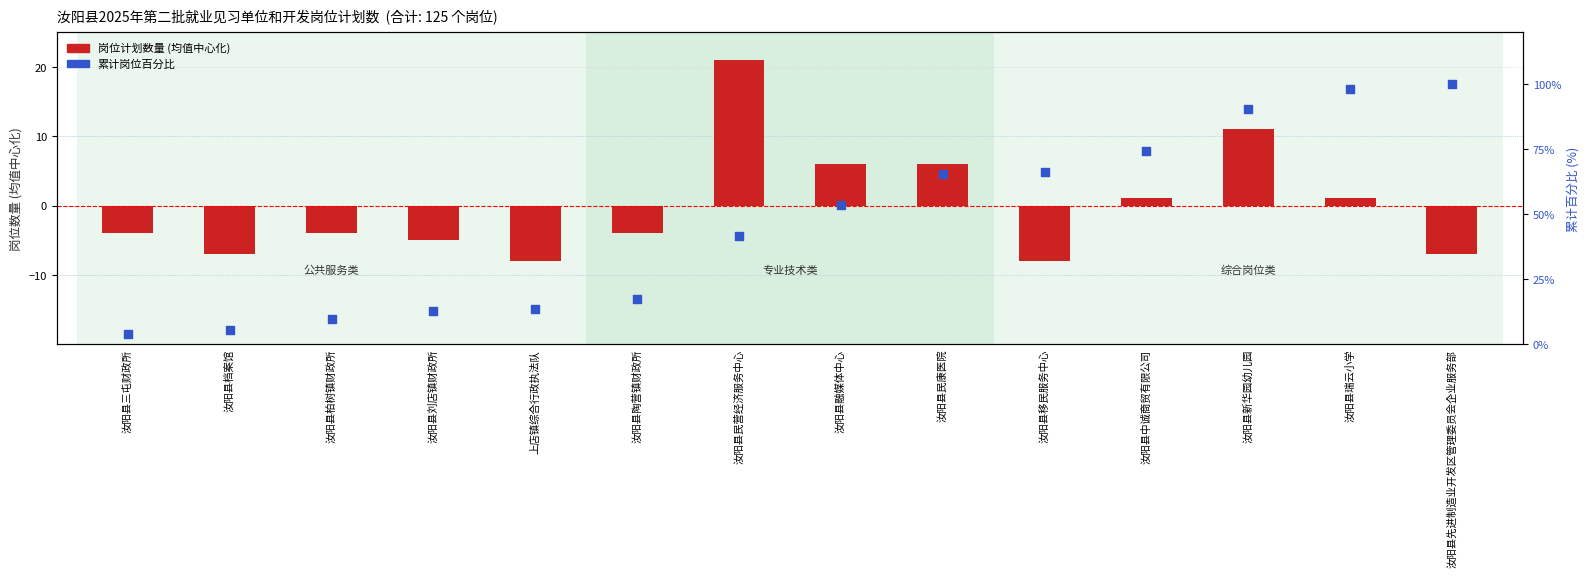

What is the total value across all series at 汝阳县陶营镇财政所?

13.7